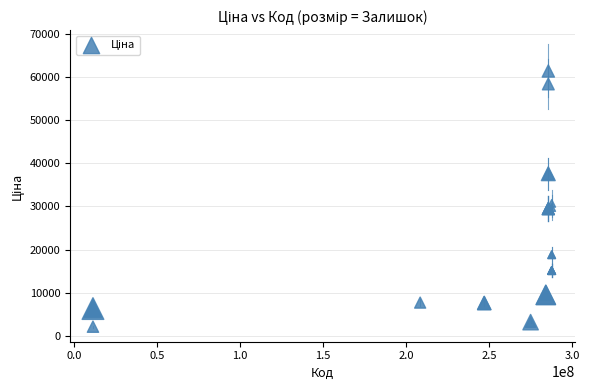

What Y value in the scatter plot is closest to 31771?

30717.1